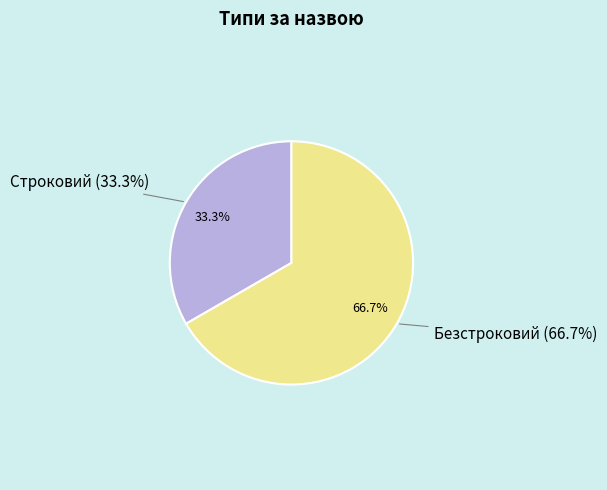

True or false: Строковий accounts for 40% of the total.

False